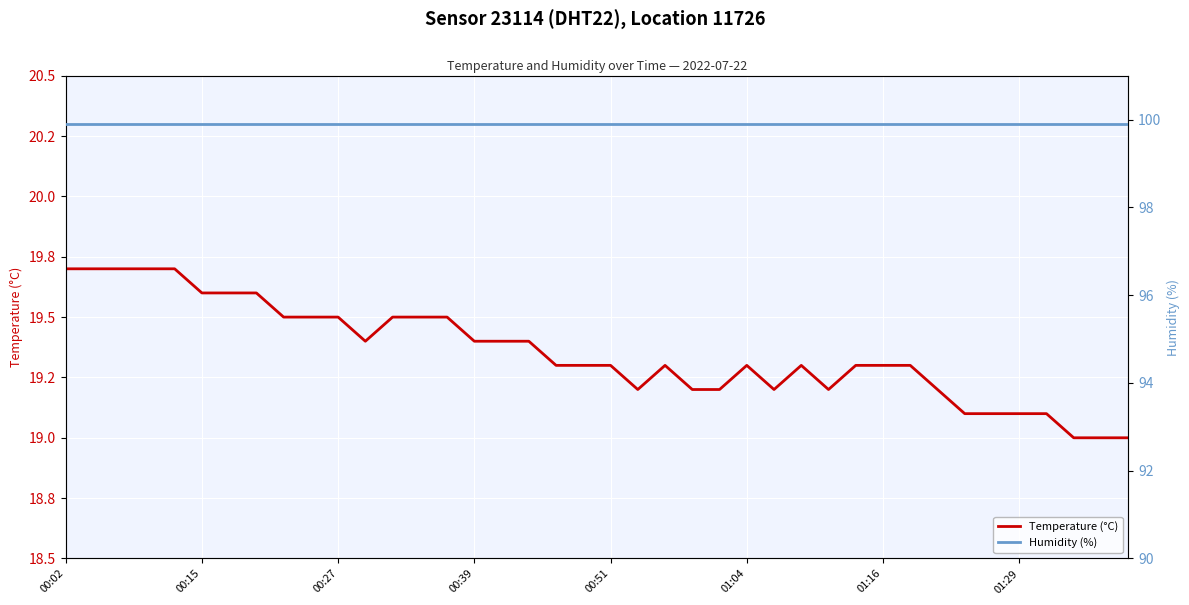

How many distinct data groups are displayed?

2